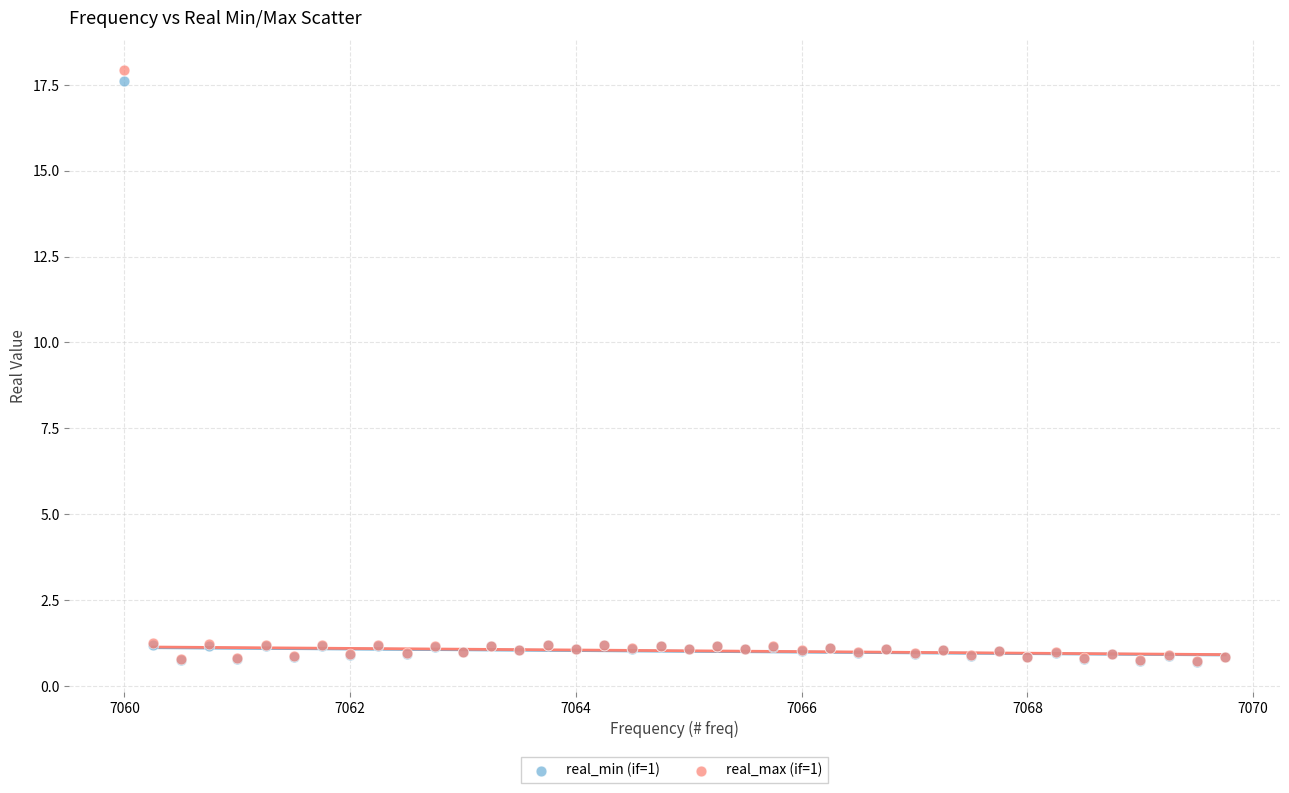

Which series has the largest Y range (max minus min)?

real_max (if=1)